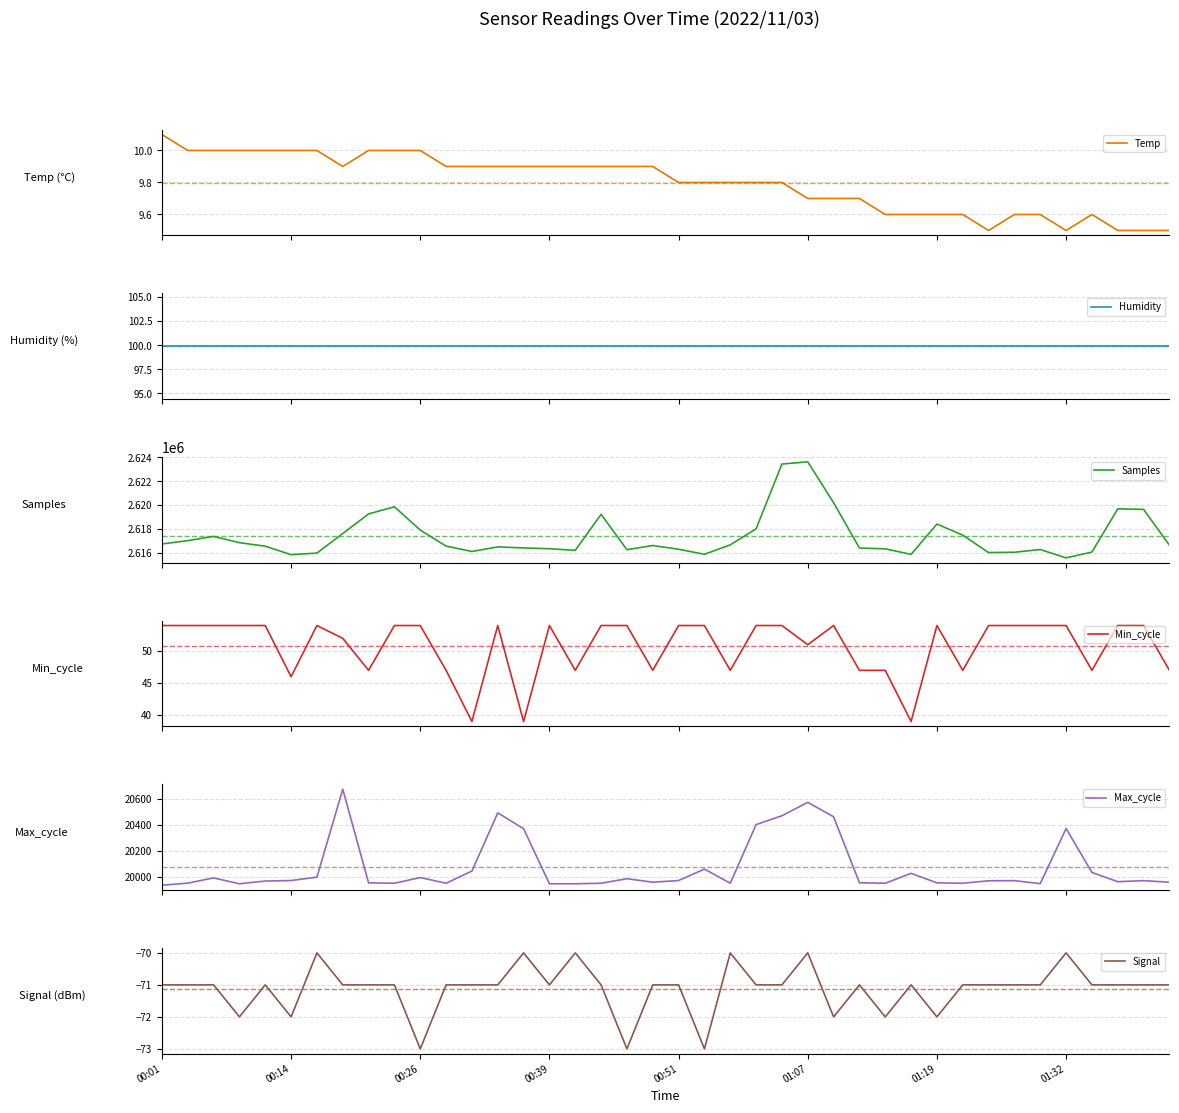

How many values in the Signal series are below -71?

8